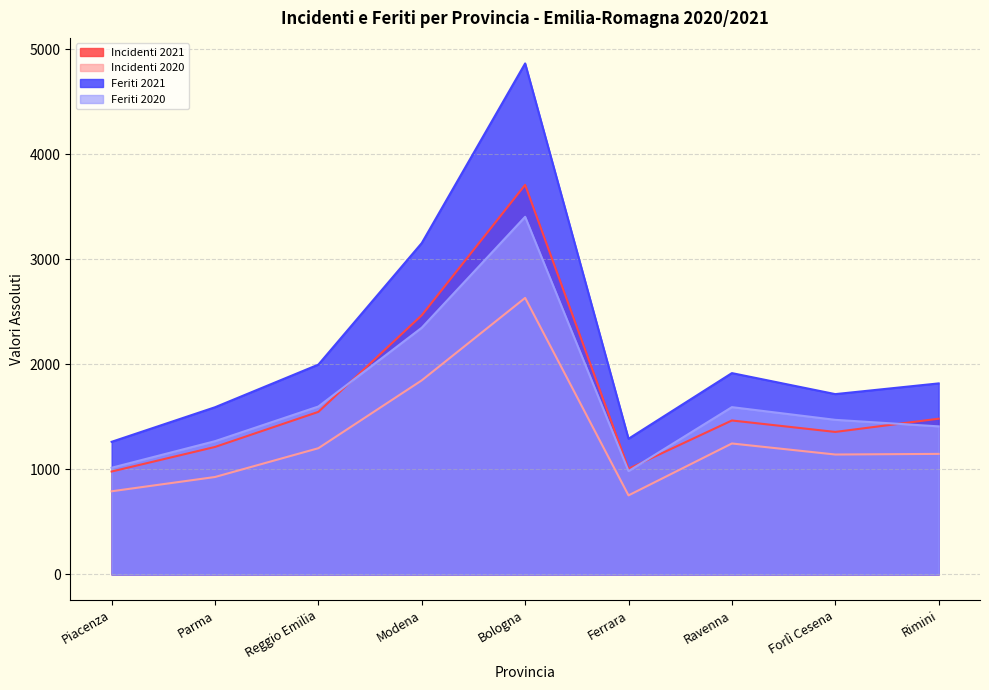

What is the label of the 6th point from the right?

Modena